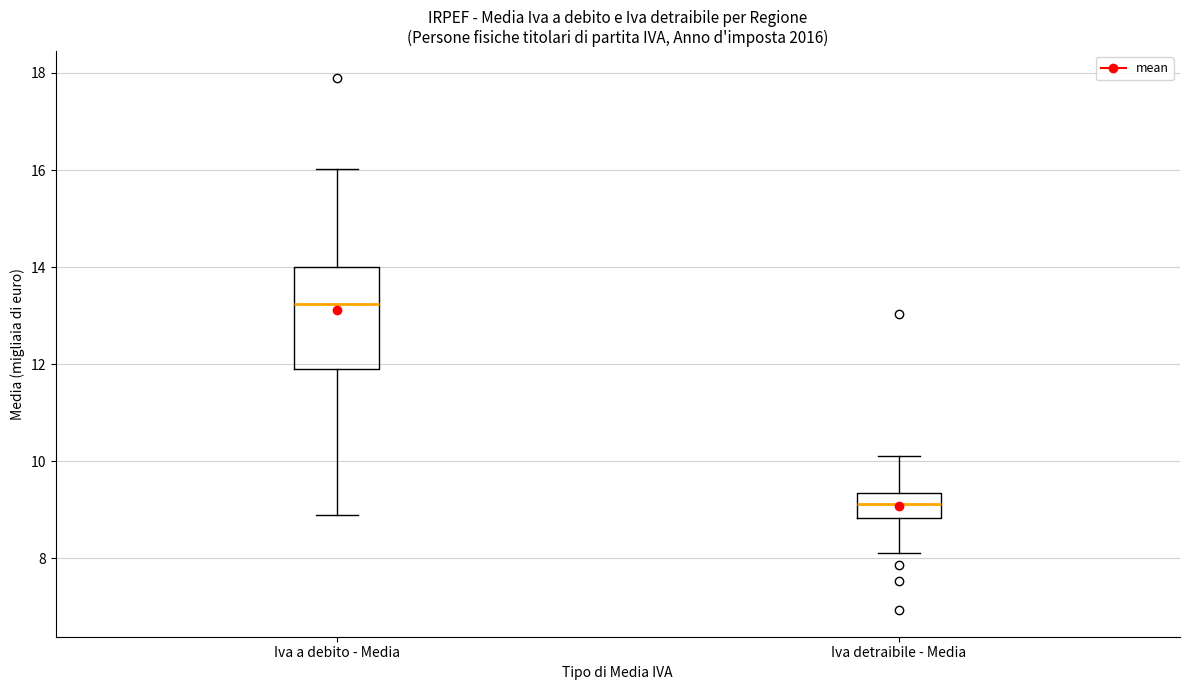

Which box has the highest median line?

Iva a debito - Media